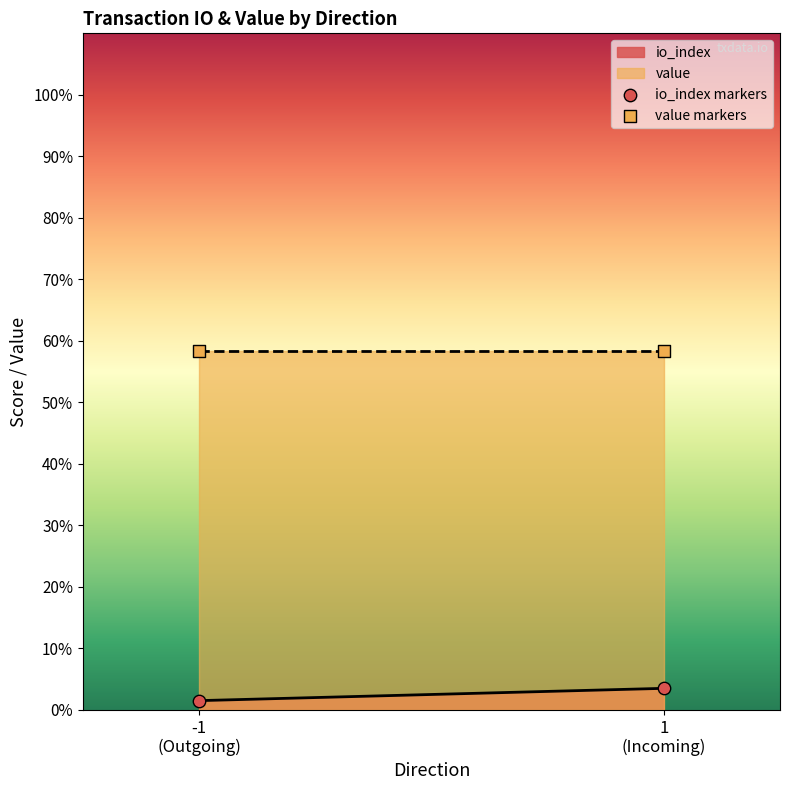

Across all series, what Y value is closest to 29?

3.5